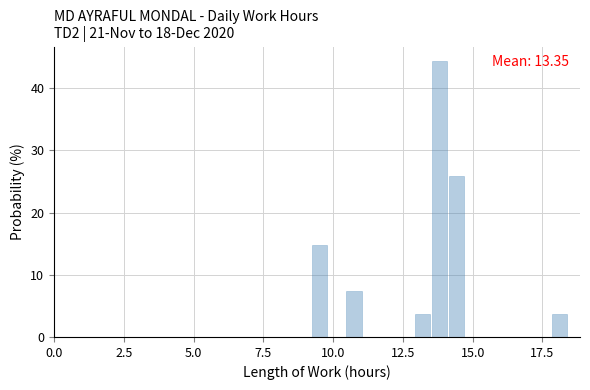

Around what value on the x-axis is the tallest bar? Give the approximate position of its centre, as read against the axis.

14.0